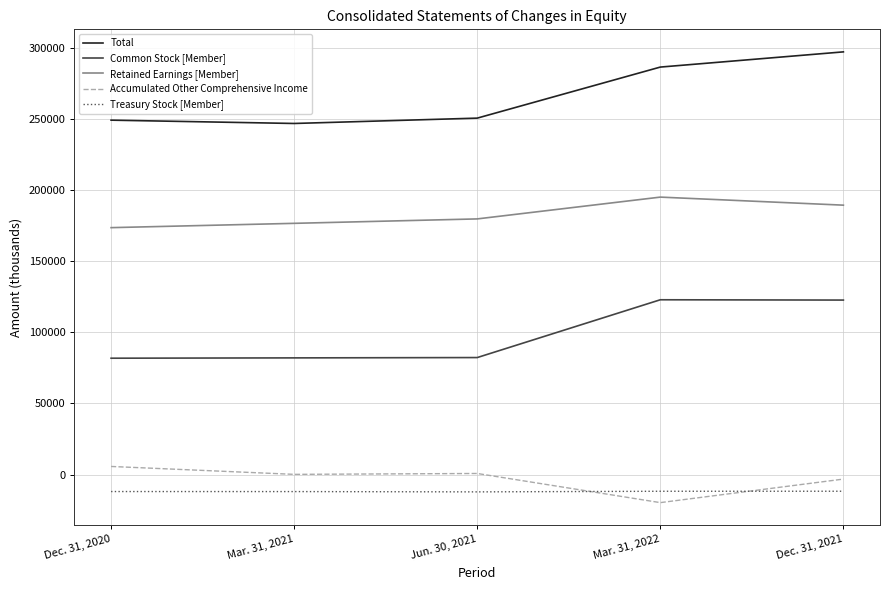

Rank the series by their maximum value, from lowest to highest.

Treasury Stock [Member], Accumulated Other Comprehensive Income, Common Stock [Member], Retained Earnings [Member], Total